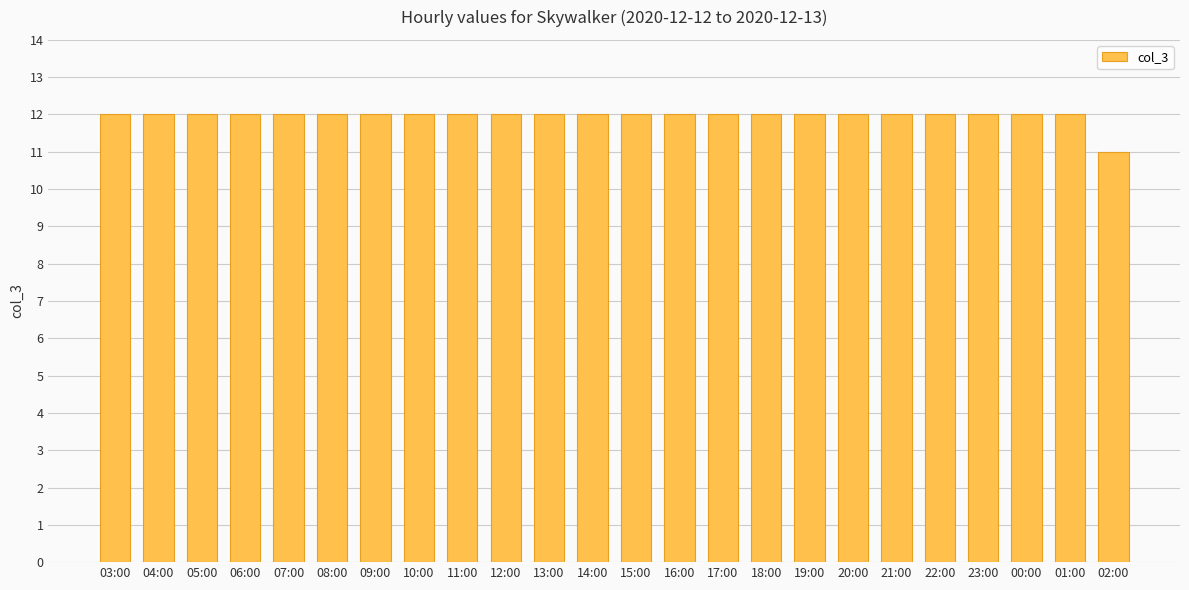

What is the ratio of the value at 21:00 to the value at 22:00?

1.0